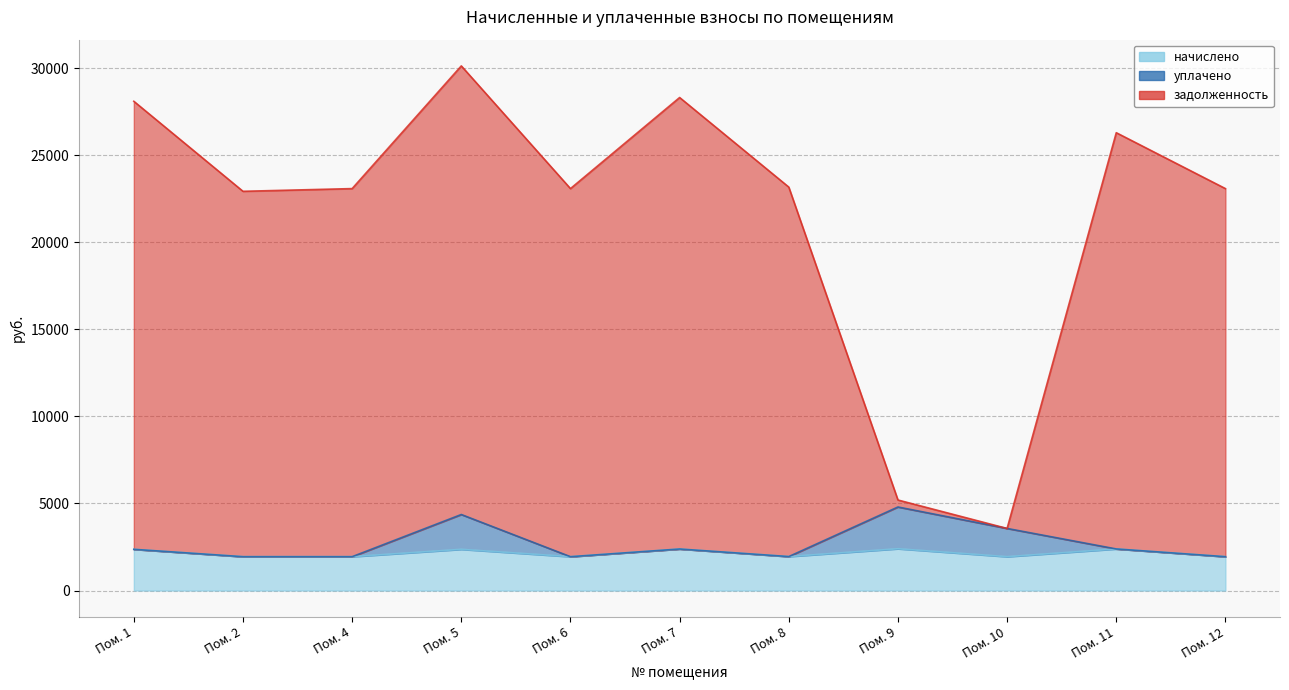

Does the chart have visible grid lines?

Yes